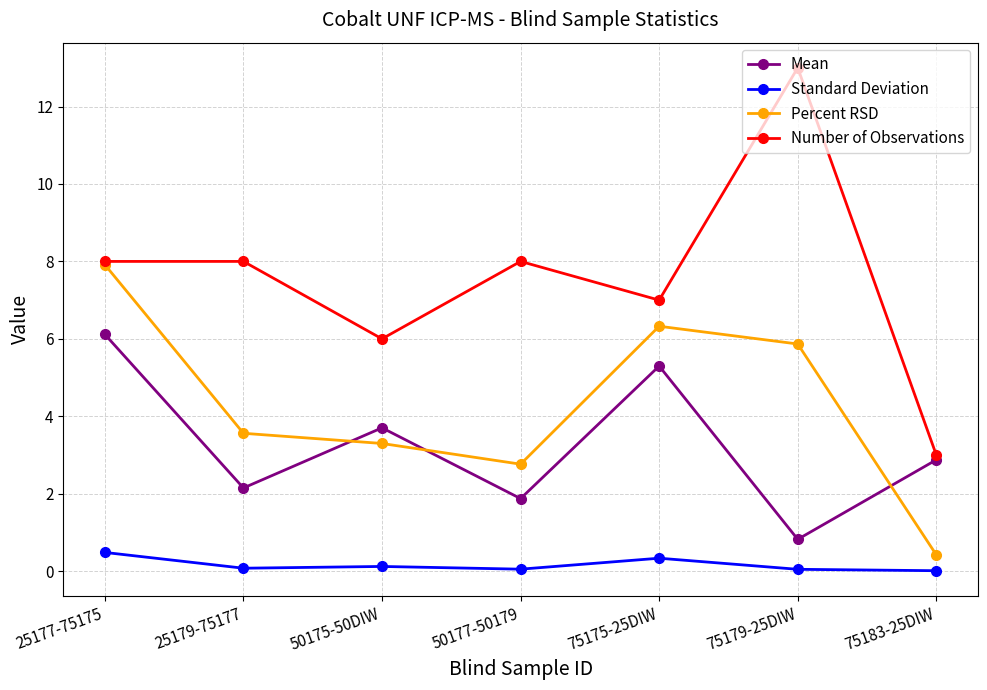

What is the total value across all series at 50177-50179?

12.7